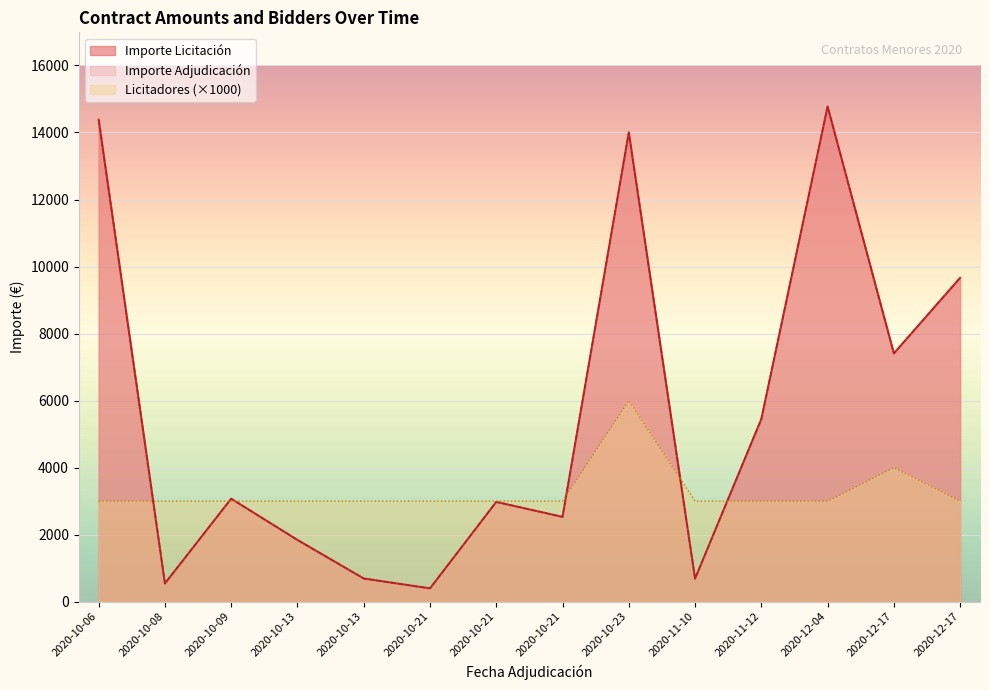

Rank the categories by Importe Licitación value from highest to lowest.

2020-12-04, 2020-10-06, 2020-10-23, 2020-12-17, 2020-12-17, 2020-11-12, 2020-10-09, 2020-10-21, 2020-10-21, 2020-10-13, 2020-10-13, 2020-11-10, 2020-10-08, 2020-10-21